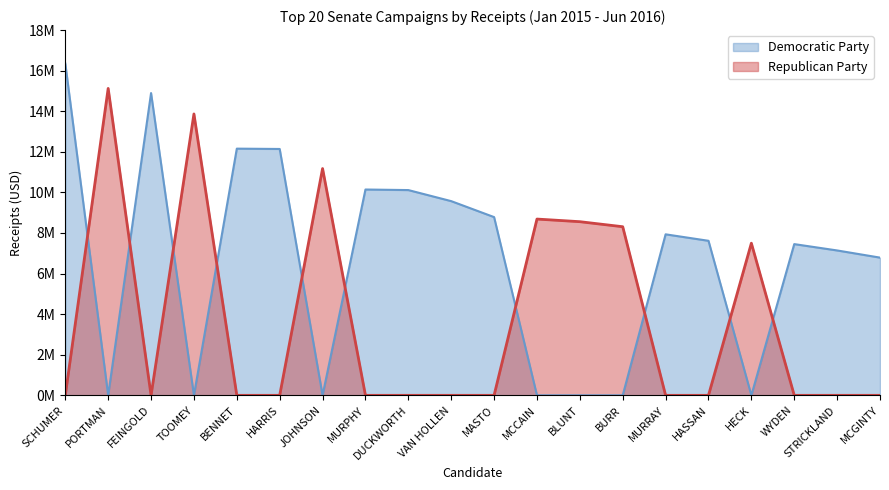

Where do Republican Party and Democratic Party first cross each other?

SCHUMER and PORTMAN